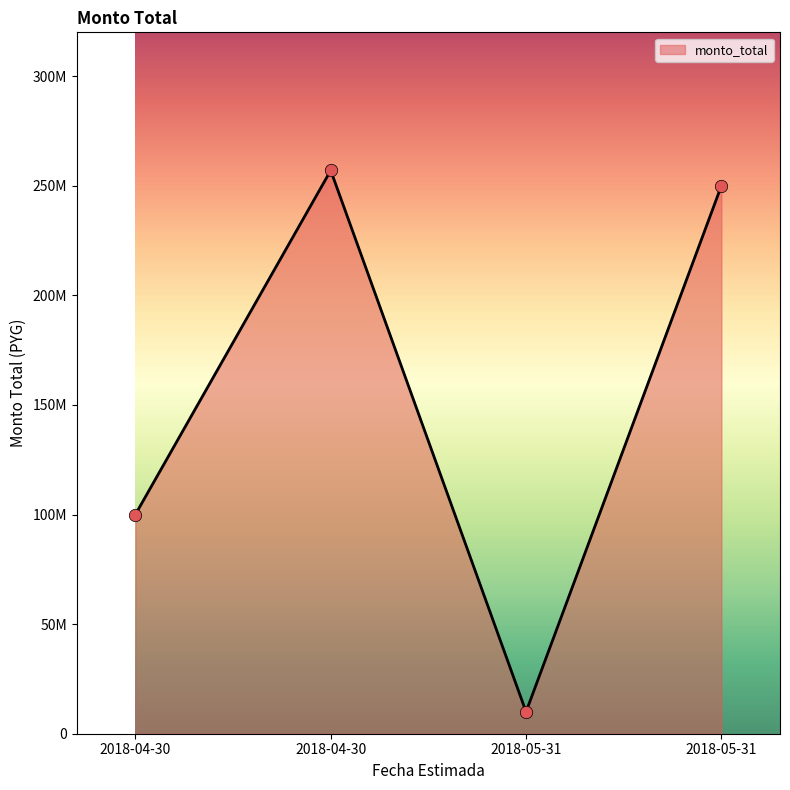

Approximately how many times larger is the value at 2018-05-31 compared to 2018-05-31?

25.0